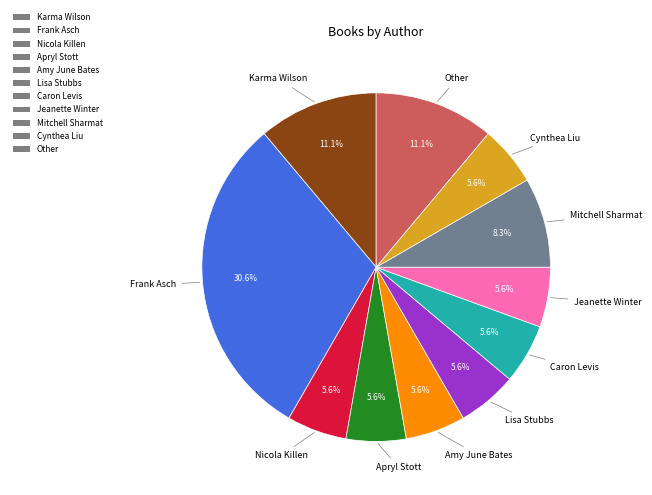

The Nicola Killen slice represents 6% of the pie. True or false?

True